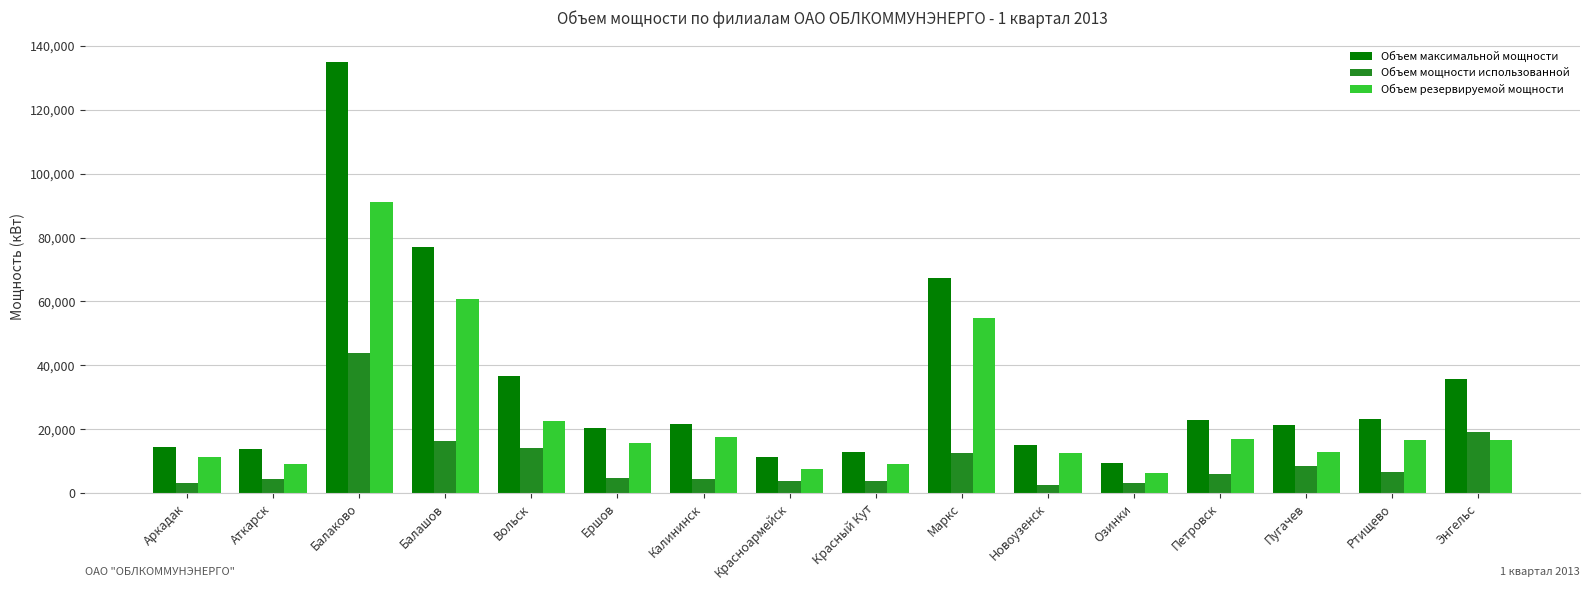

What is the minimum value shown in the chart?

2668.1